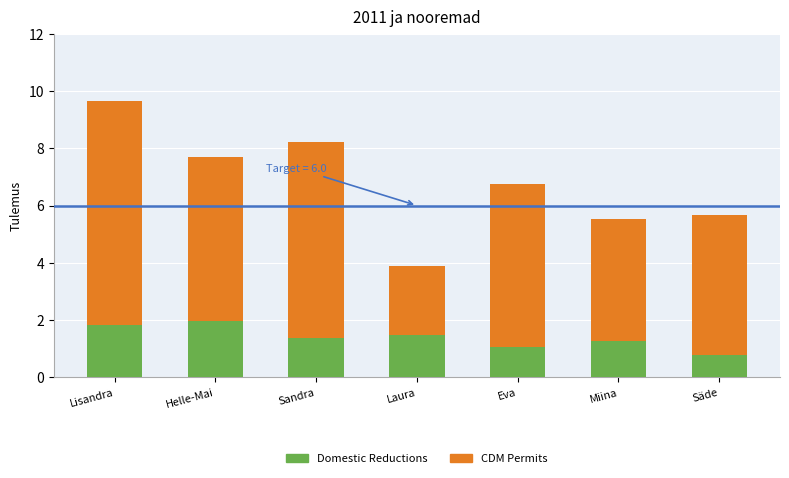

What is the lowest value of the Domestic Reductions series?

0.8